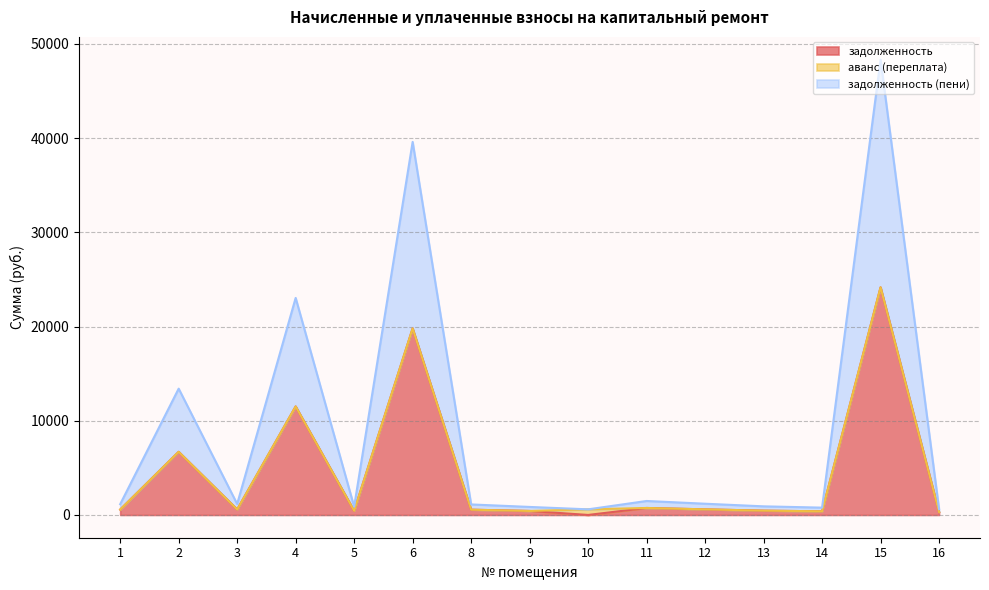

What is the difference between the maximum and second lowest values in the задолженность (пени) series?

47707.2